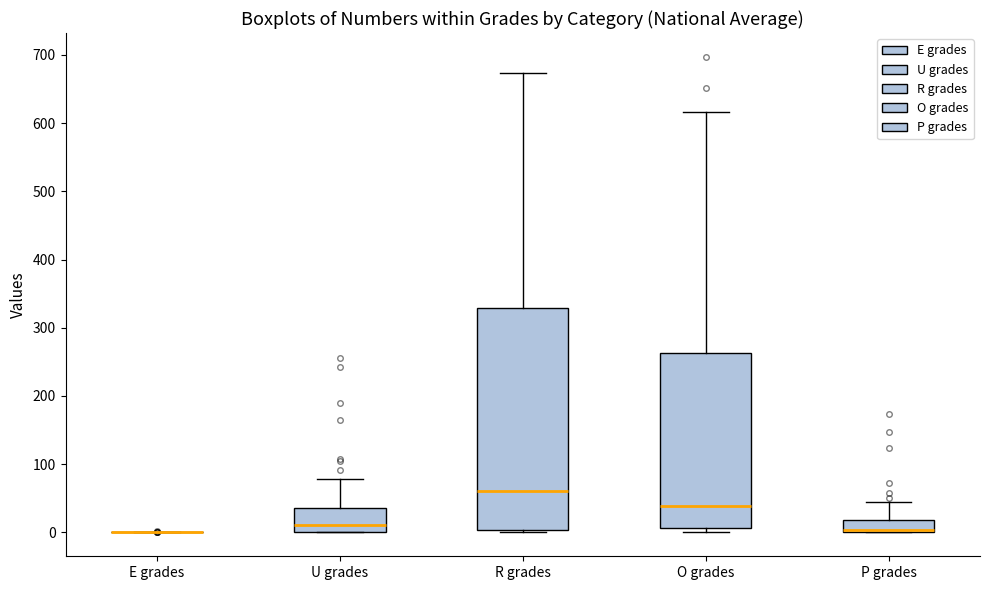

Reading left to right, read every box against the y-axis: the position of its median line, the range the box covers, and the ends of its whiskers. The values are not printed on the chart, so give them approximately, as read against the axis.

E grades: box collapsed to a line at 0, whiskers 0 to 0
U grades: median 10, box 0 to 40, whiskers 0 to 80
R grades: median 60, box 0 to 330, whiskers 0 (just below the box's lower edge) to 670
O grades: median 40, box 10 to 260, whiskers 0 to 620
P grades: median 0 (just above the box's lower edge), box 0 to 20, whiskers 0 to 40